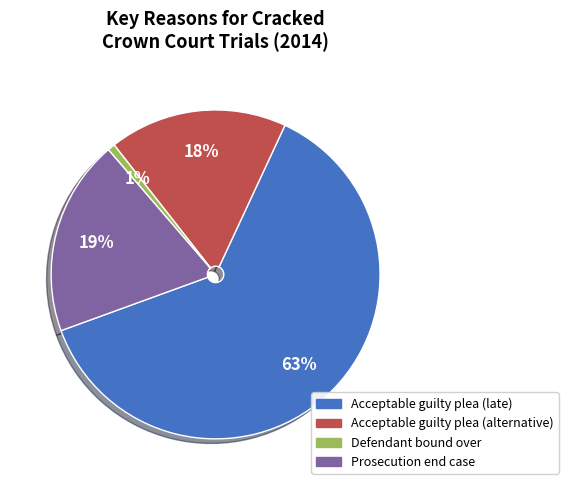

To the nearest percent, what is the average slice percentage?

25%